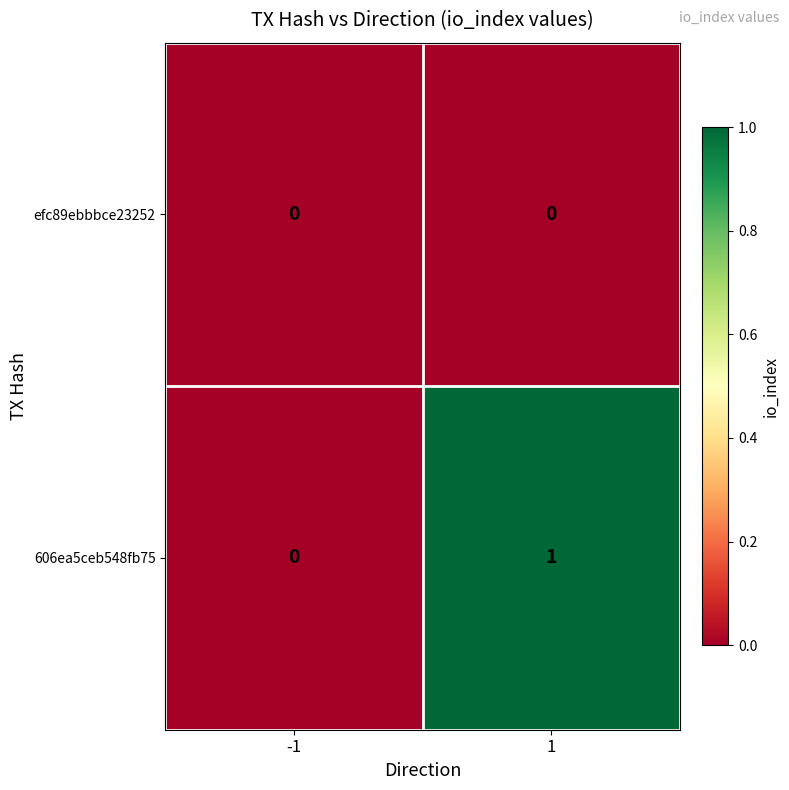

Which series changed the most between -1 and 1?

606ea5ceb548fb75